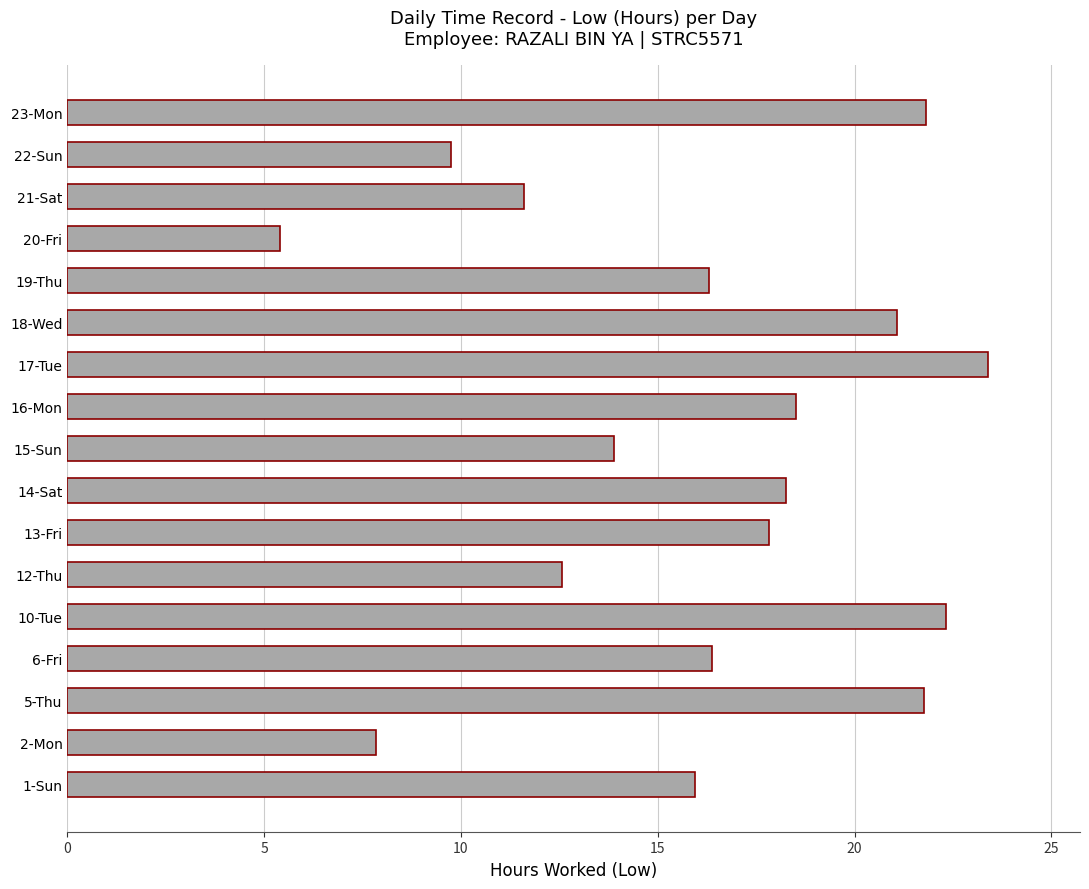

What is the change in value from 1-Sun to 23-Mon?

+5.9